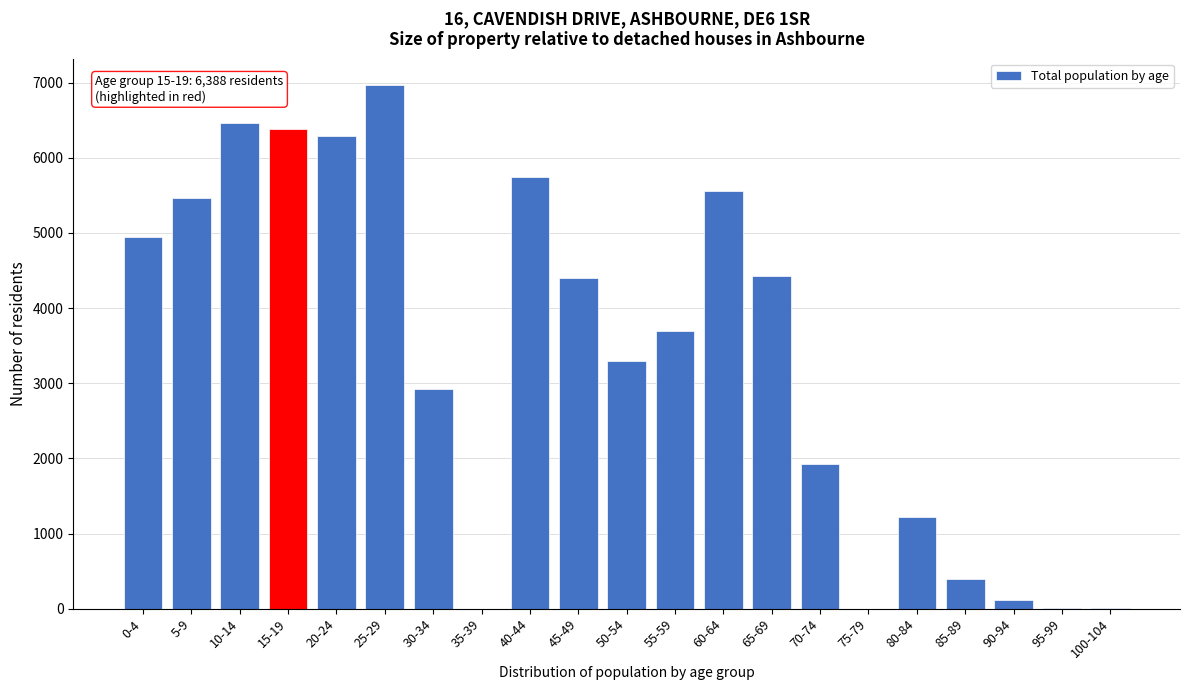

What is the ratio of the value at 50-54 to the value at 40-44?

0.6